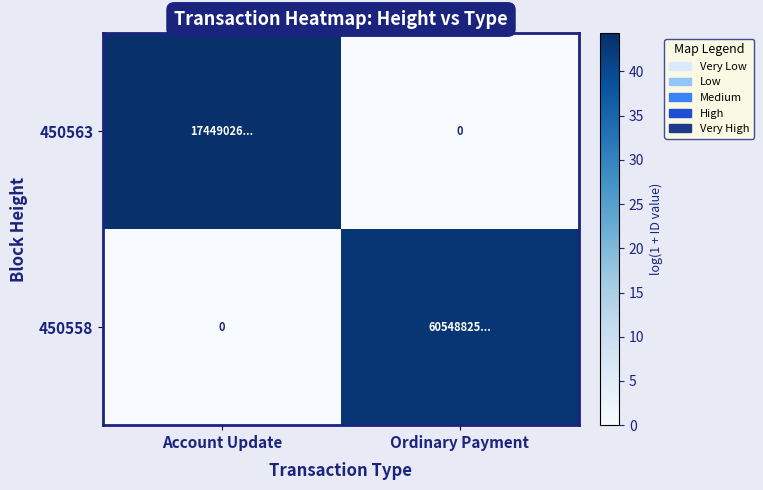

List the series in order of their peak value, lowest first.

450558, 450563